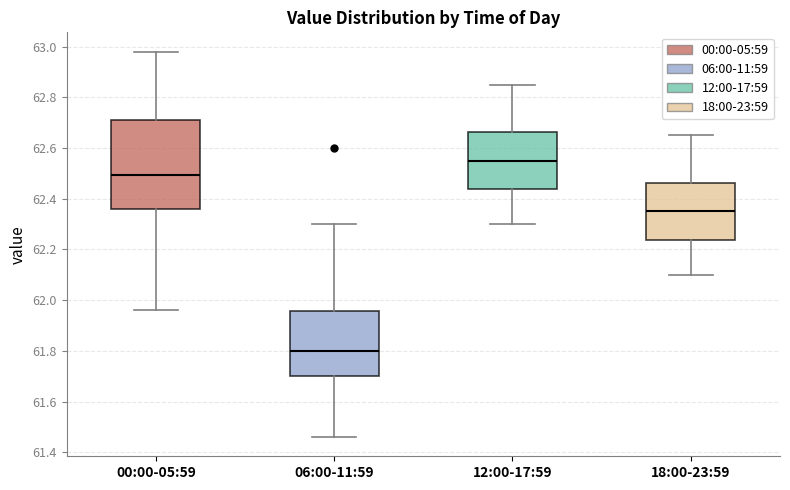

Where is the upper edge of the box for 18:00-23:59 on the y-axis? The values are not printed on the chart, so give them approximately, as read against the axis.

62.46